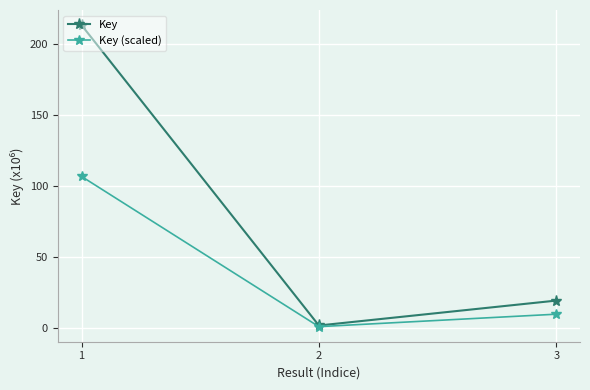

What is the minimum value shown in the chart?

0.8